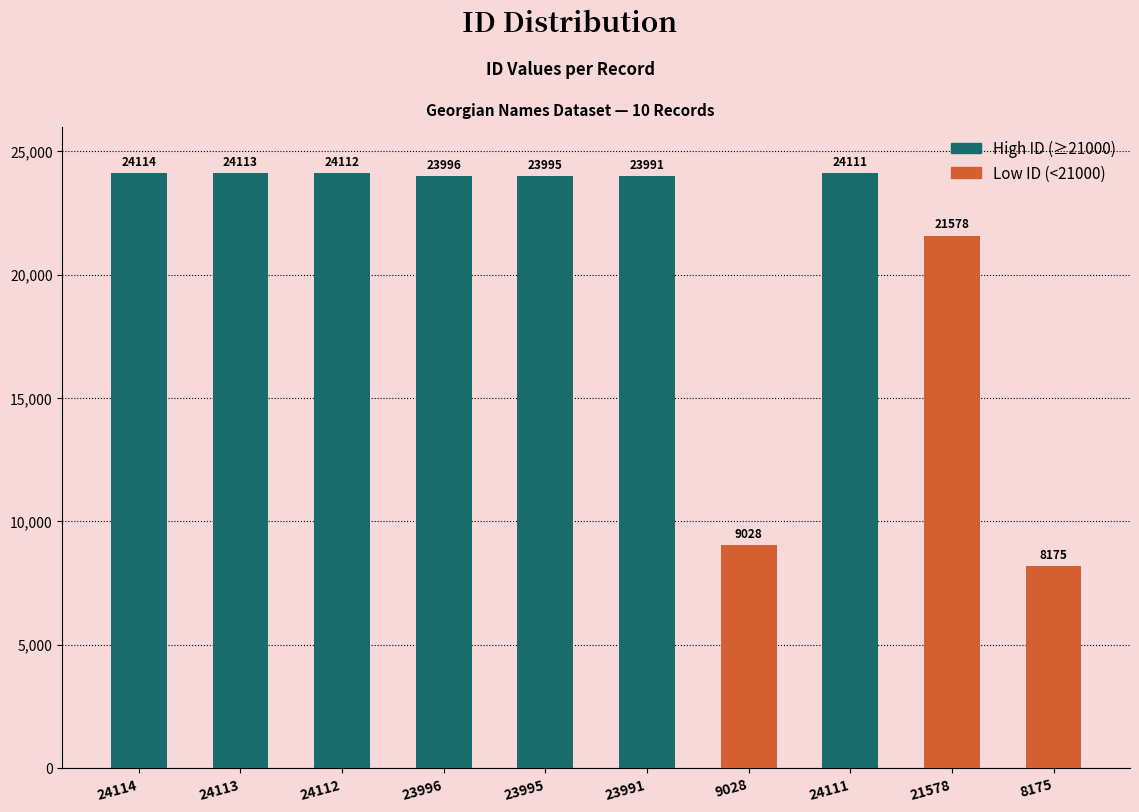

Reading right to left, list all the values displayed in this chart.

8175	21578	24111	9028	23991	23995	23996	24112	24113	24114